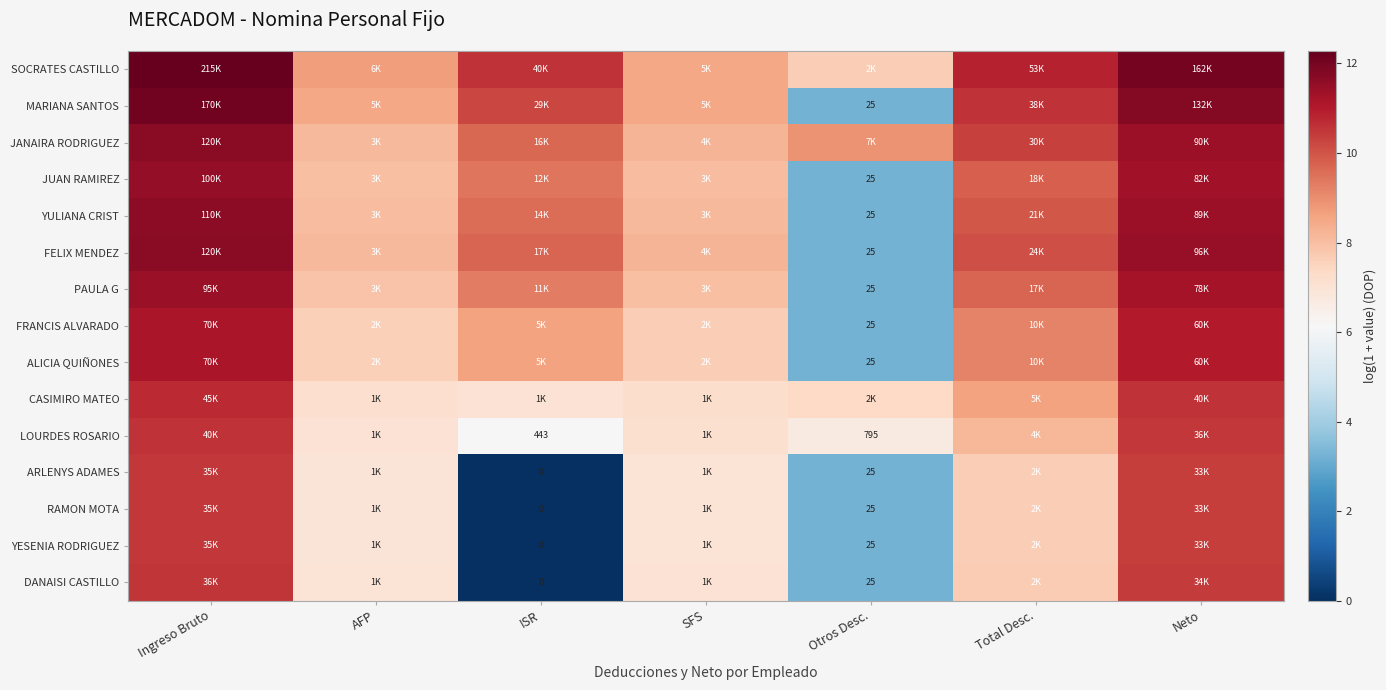

Rank the categories by LOURDES ROSARIO value from lowest to highest.

ISR, Otros Desc., AFP, SFS, Total Desc., Neto, Ingreso Bruto